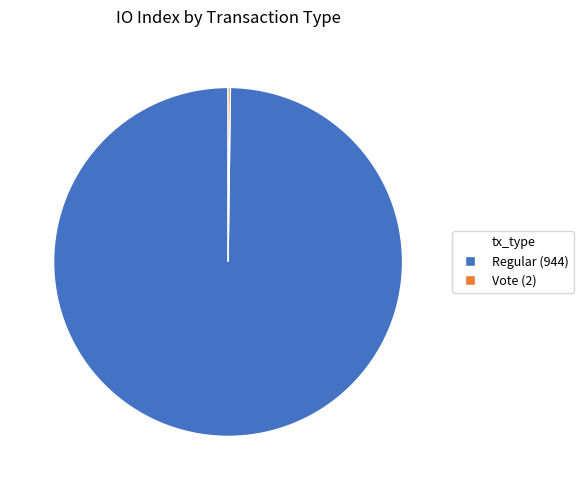

Is it true that Regular (944) is 100% of the pie?

True